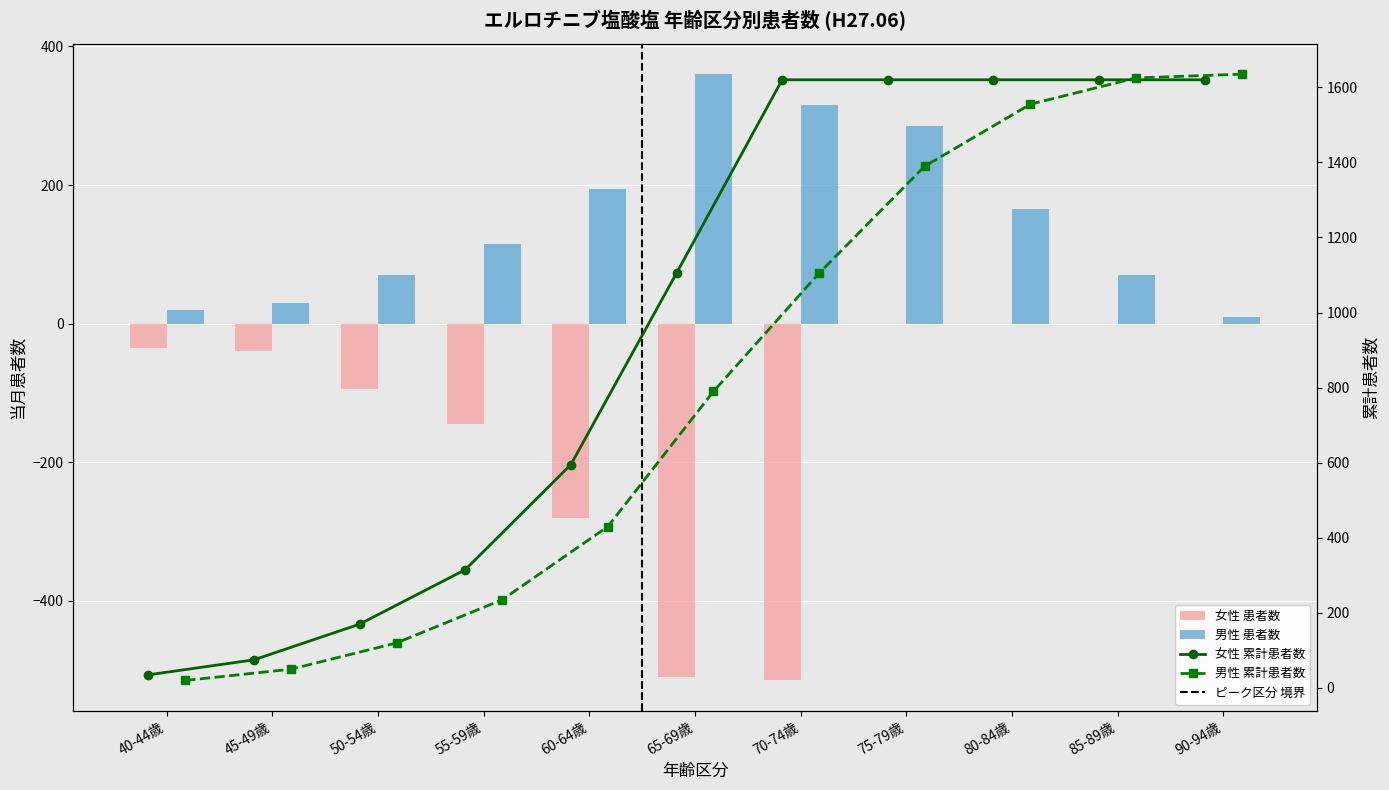

List the labels in order of 女性 患者数 value, smallest first.

70-74歳, 65-69歳, 60-64歳, 55-59歳, 50-54歳, 45-49歳, 40-44歳, 75-79歳, 80-84歳, 85-89歳, 90-94歳